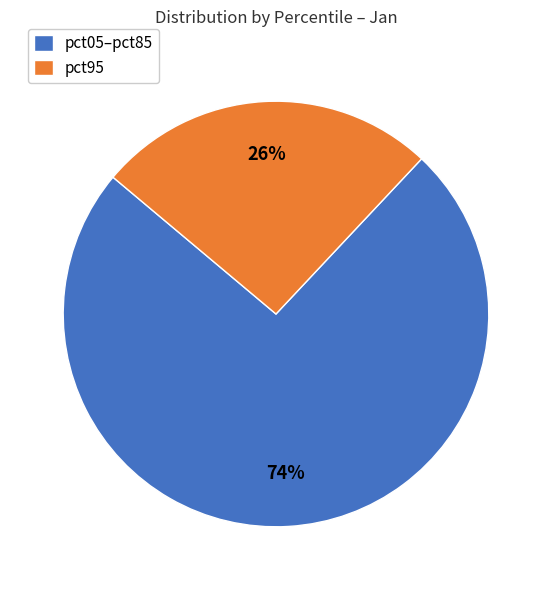

Which category accounts for the majority?

pct05–pct85